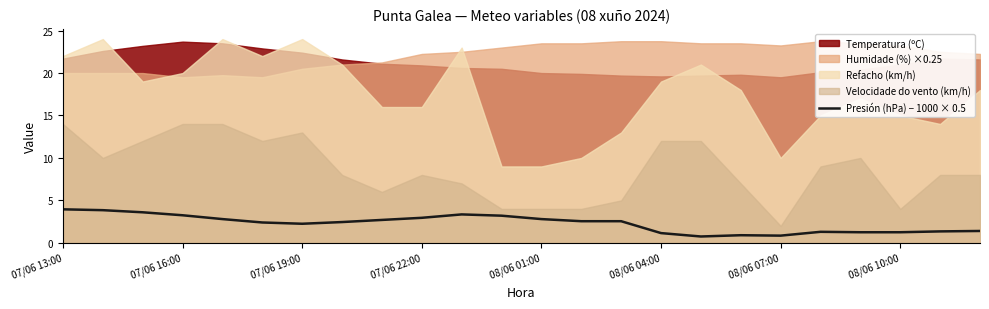

Does the chart display data point markers on the line(s)?

No